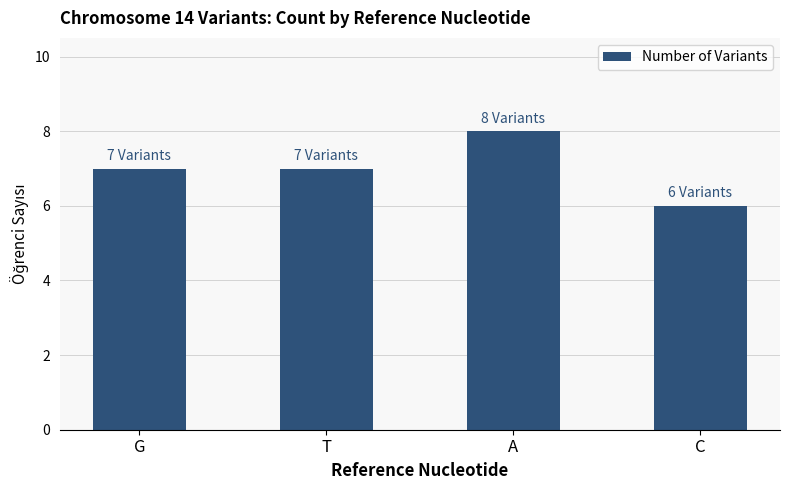

The chart shows a value of 3 at A. True or false?

False